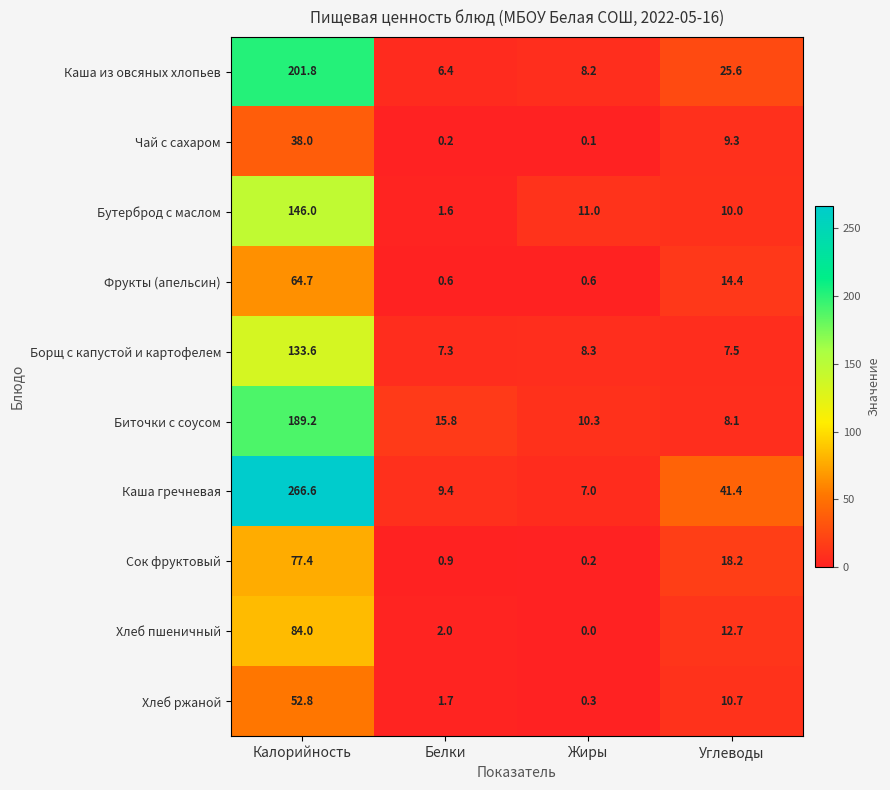

How many distinct data groups are displayed?

10